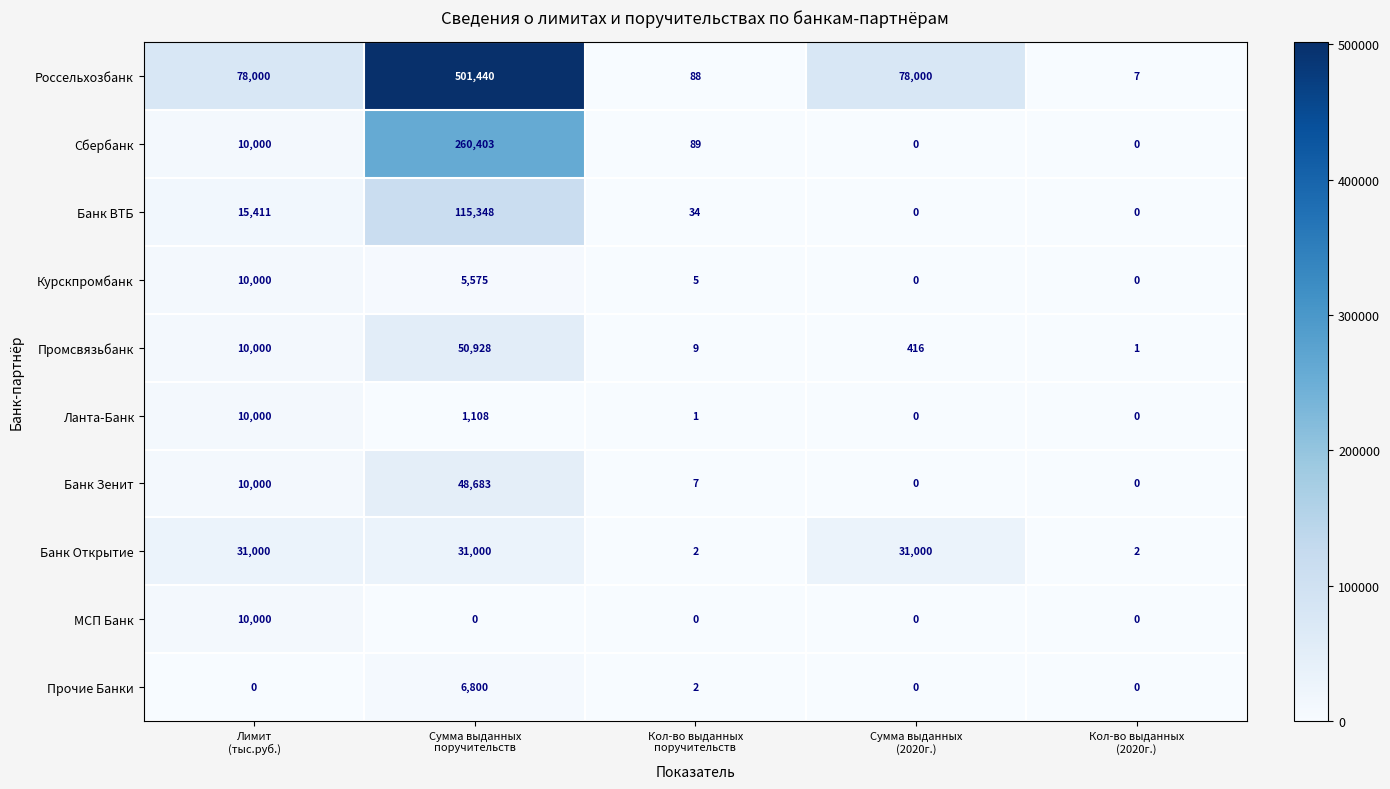

Count the Банк Открытие values in the range 2 to 31000.

5